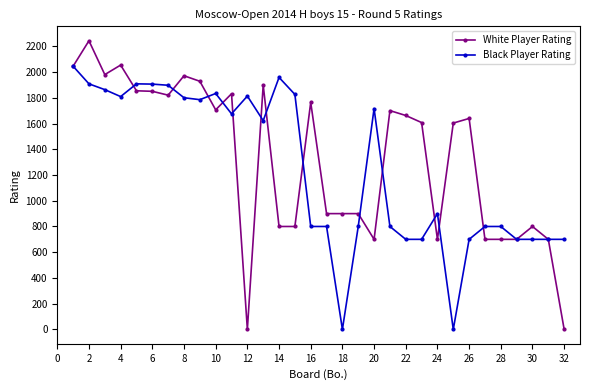

Rank the series by their maximum value, from highest to lowest.

White Player Rating, Black Player Rating